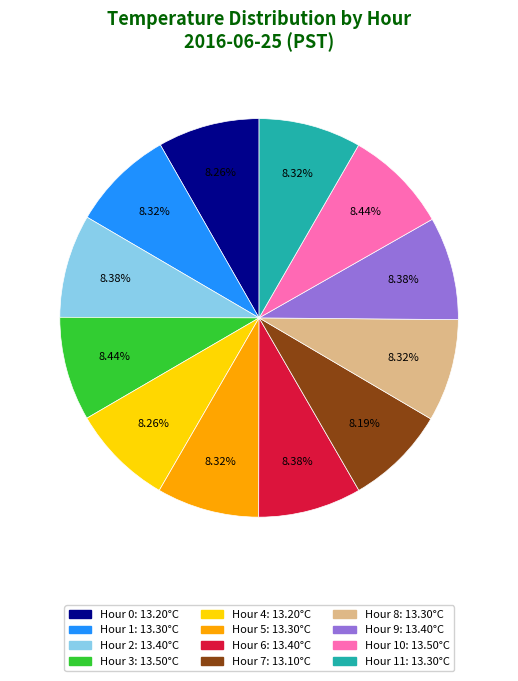

Count the number of slices in the pie.

12